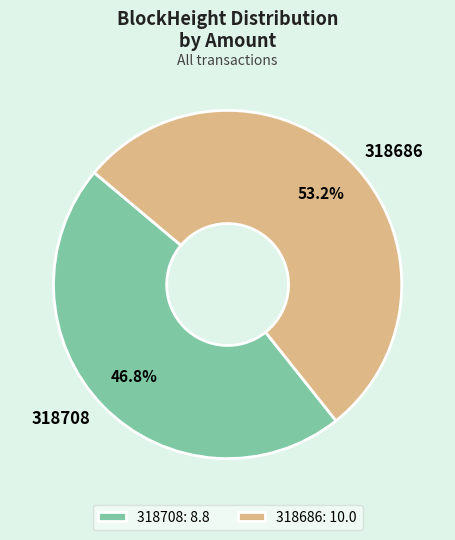

What percentage is the 318686 slice, to the nearest percent?

53%